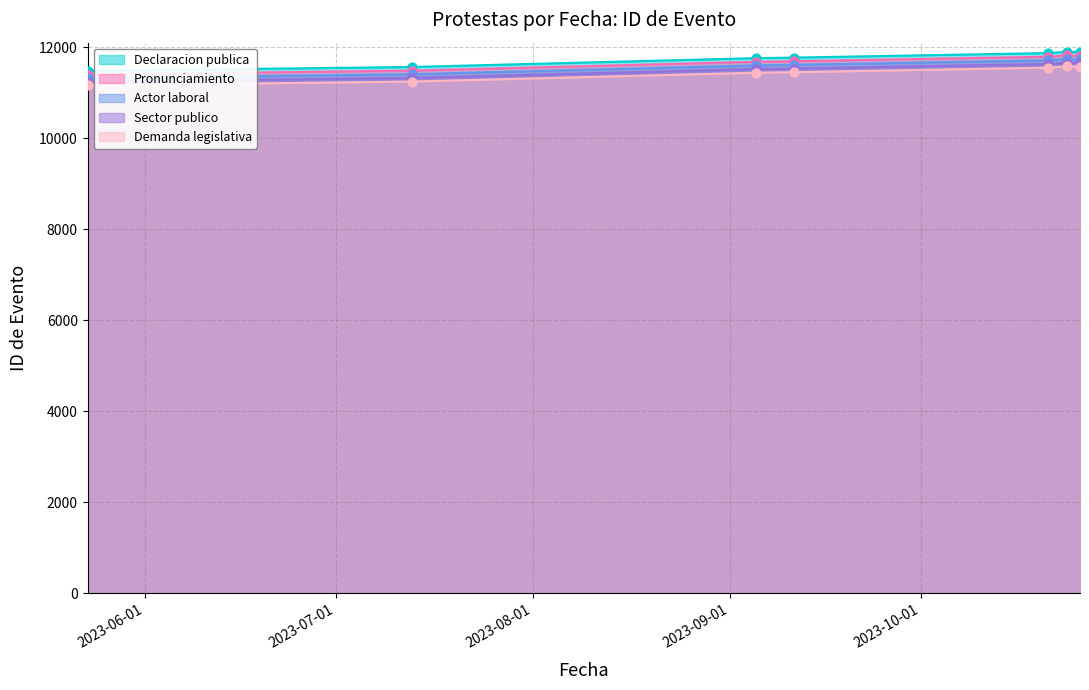

What is the change in value from 2023-07-13 to 2023-10-26?

+326